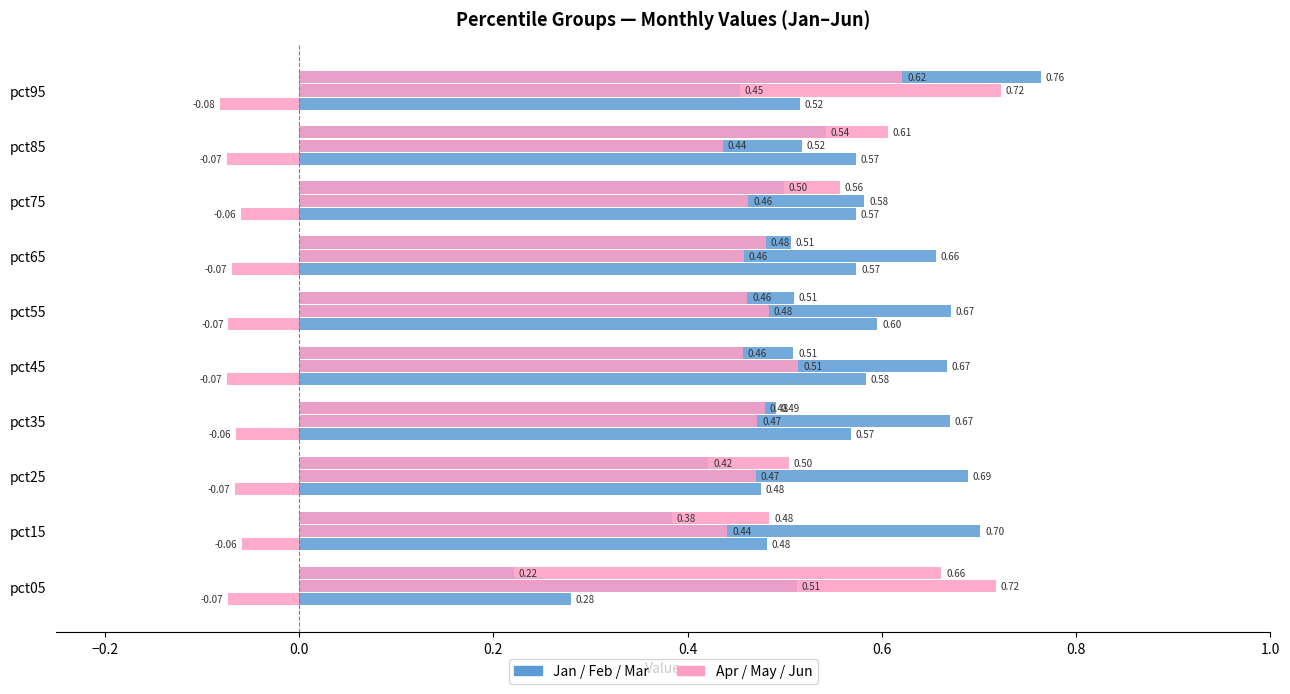

How many distinct data groups are displayed?

6